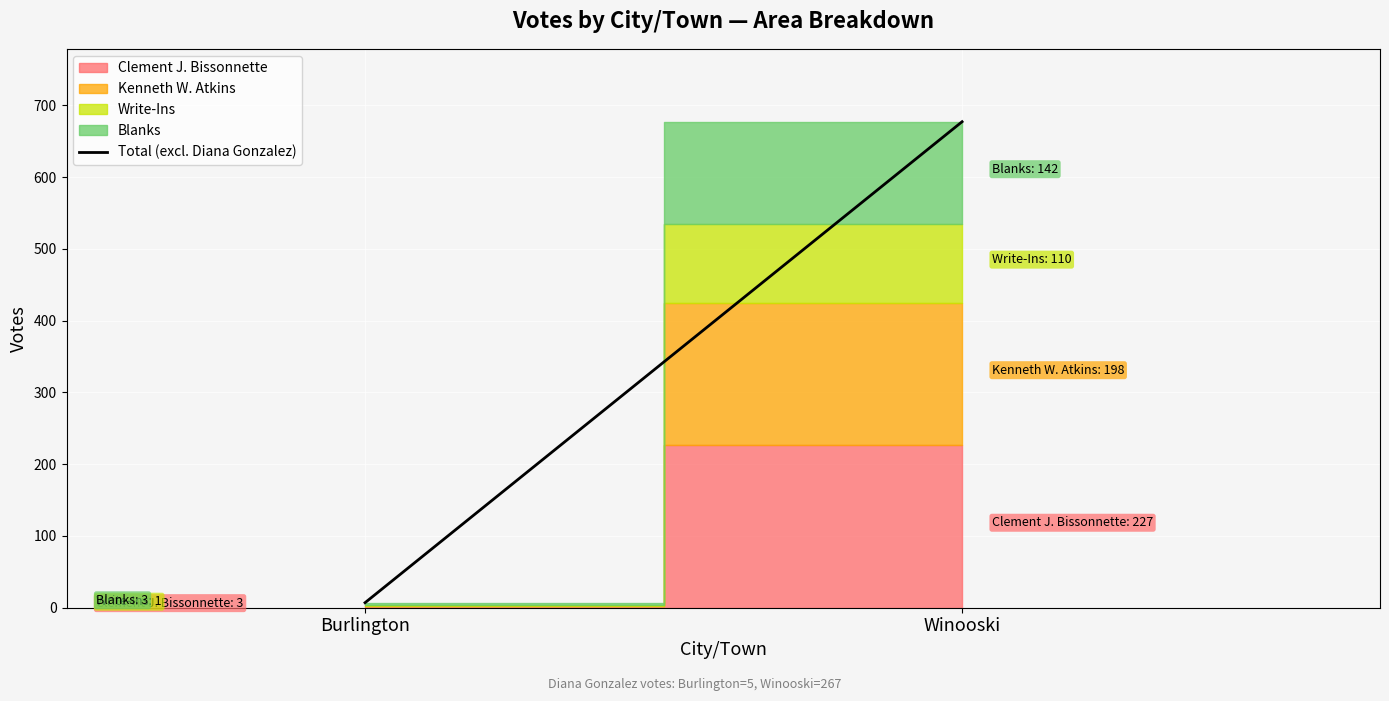

What position from the right is Burlington?

2